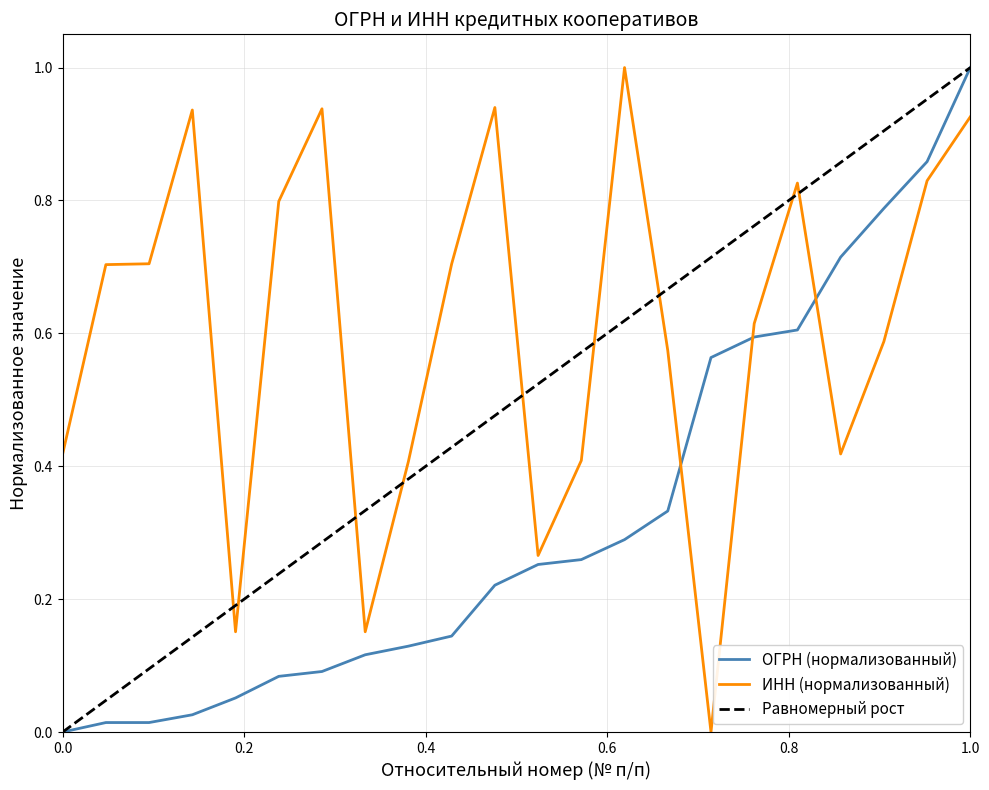

How many times do ОГРН and ИНН cross each other?

3